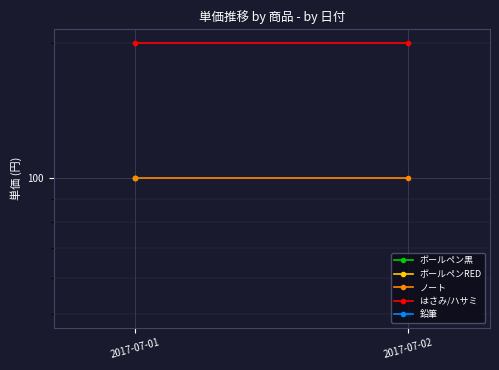

Is this an area chart (filled region under the line)?

No